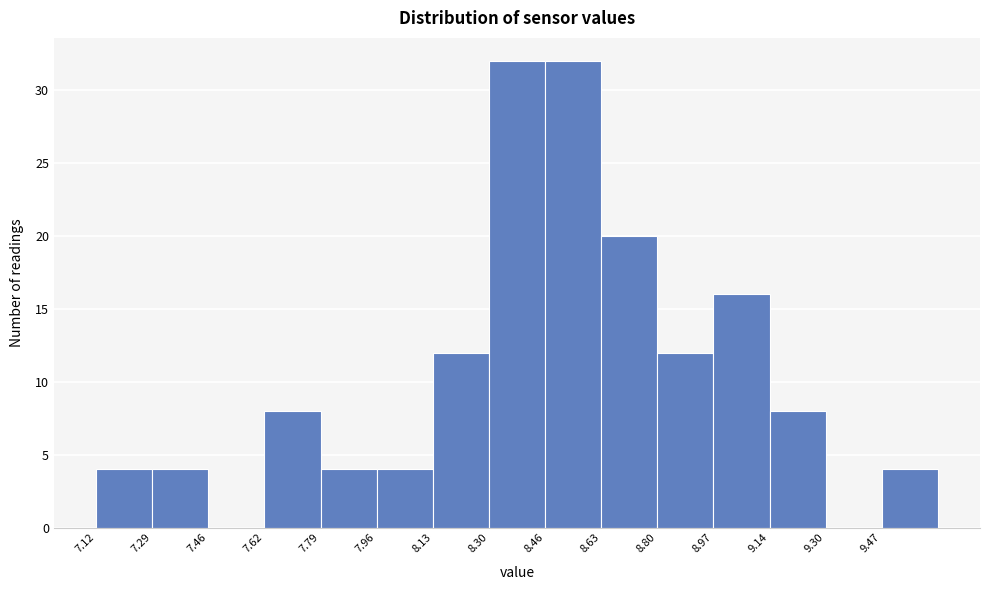

What is the height of the bar covering 8.296 to 8.464 on the x-axis? Neither the bar edges nor the heights are printed on the chart, so give them approximately, as read against the axes.

32